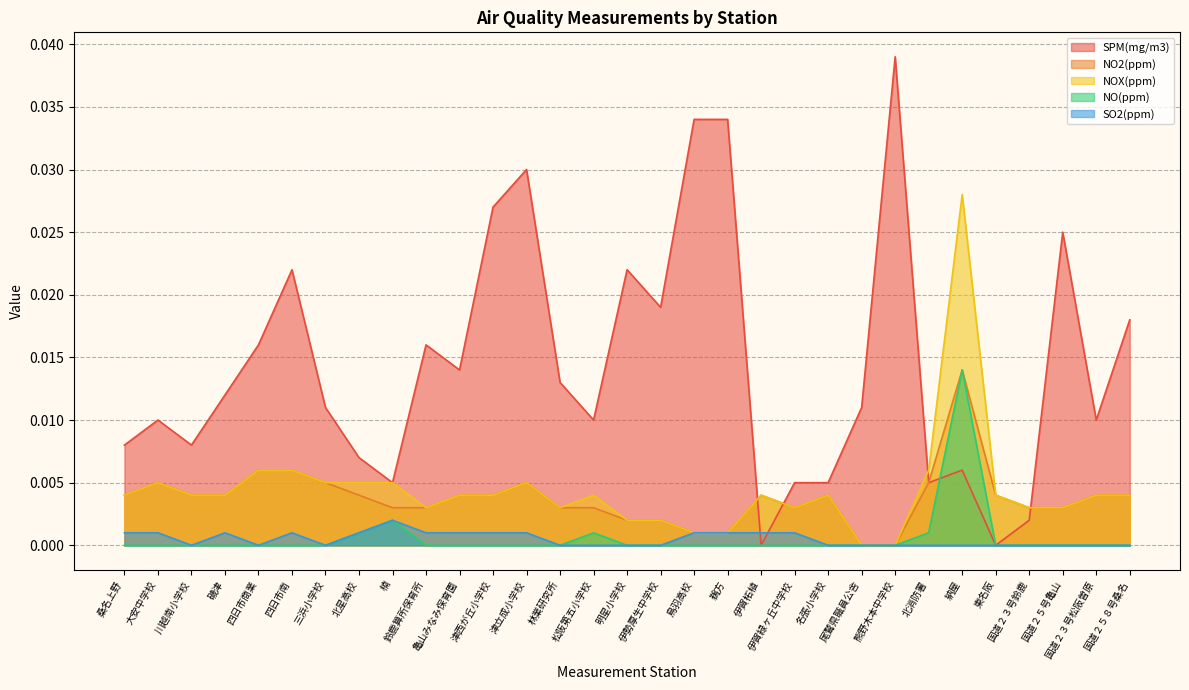

Which category has the highest value in the NO(ppm) series?

納屋